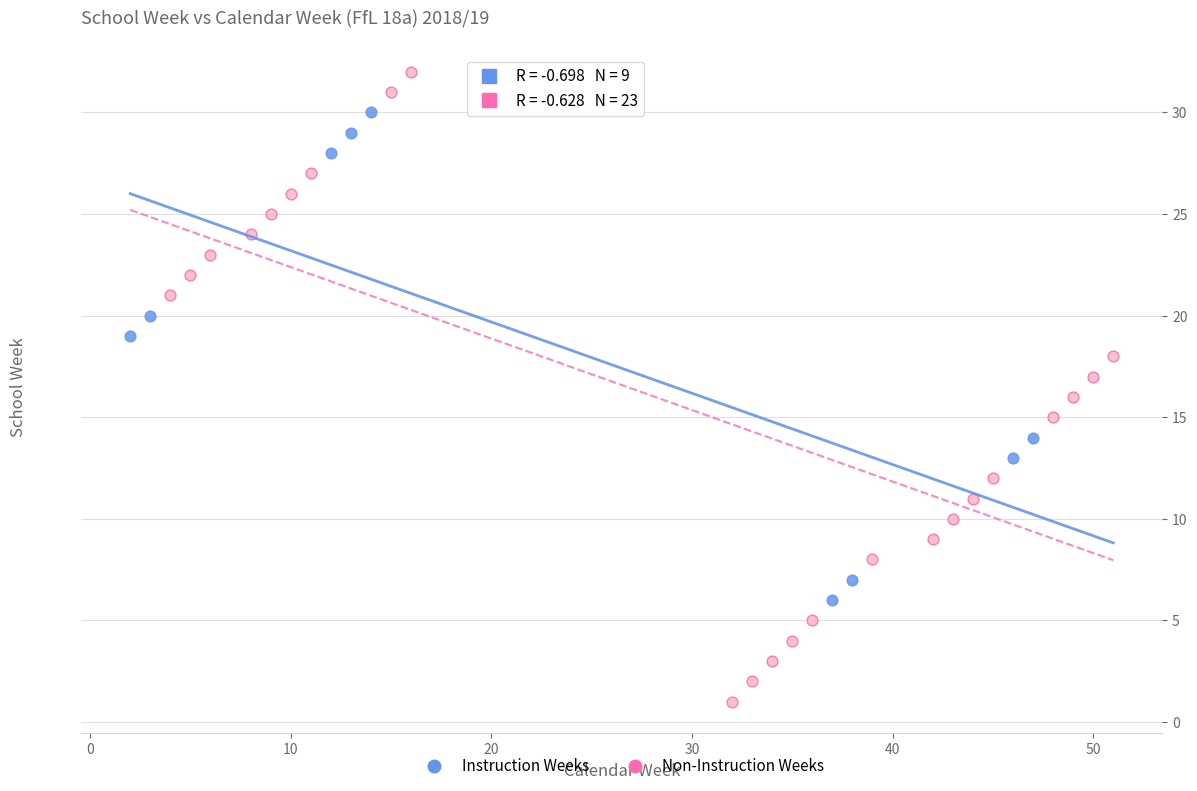

Which series reaches the minimum Y coordinate?

Non-Instruction Weeks